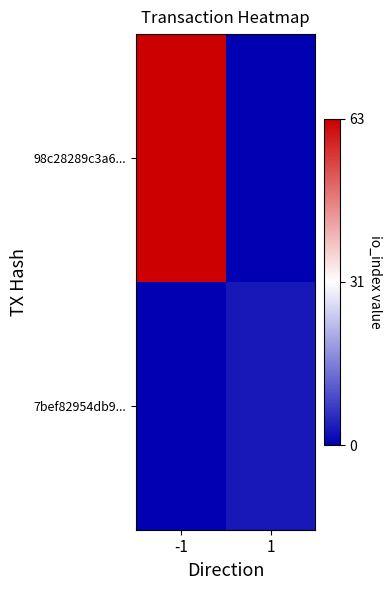

Which series changed the most between -1 and 1?

98c28289c3a6...